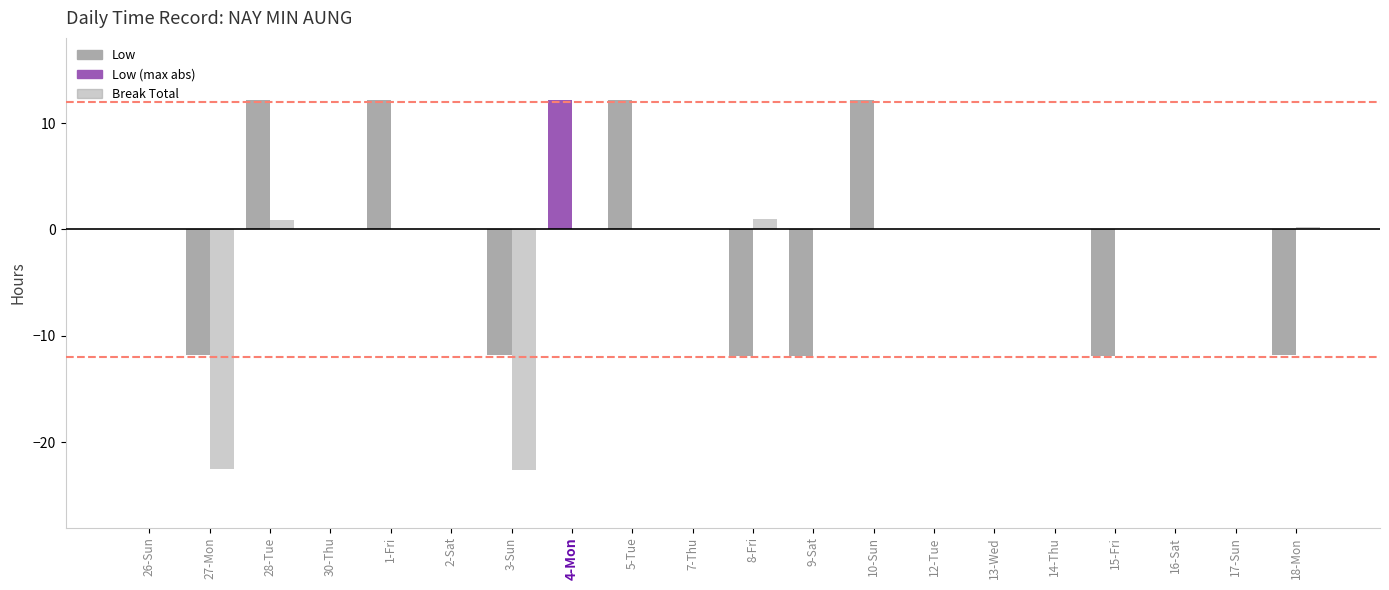

Does the chart contain stacked bars?

No